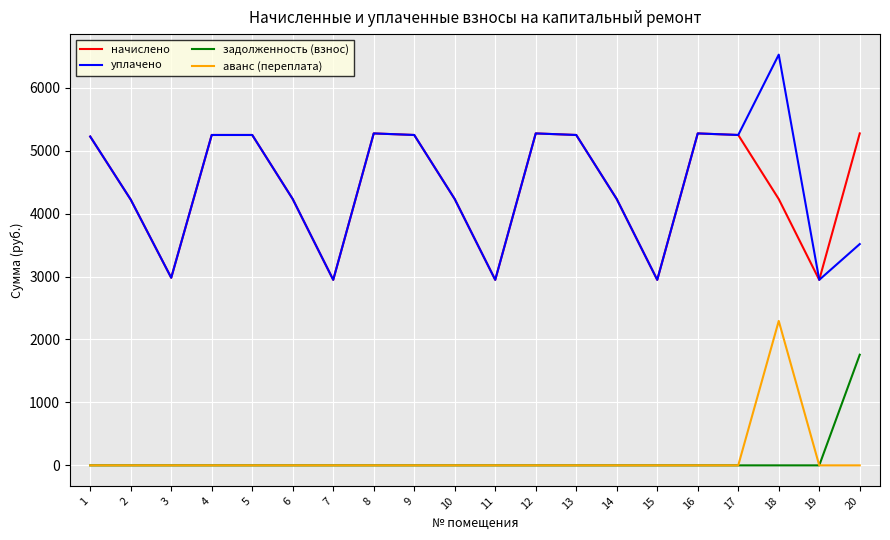

True or false: аванс (переплата) and начислено intersect in this chart.

False